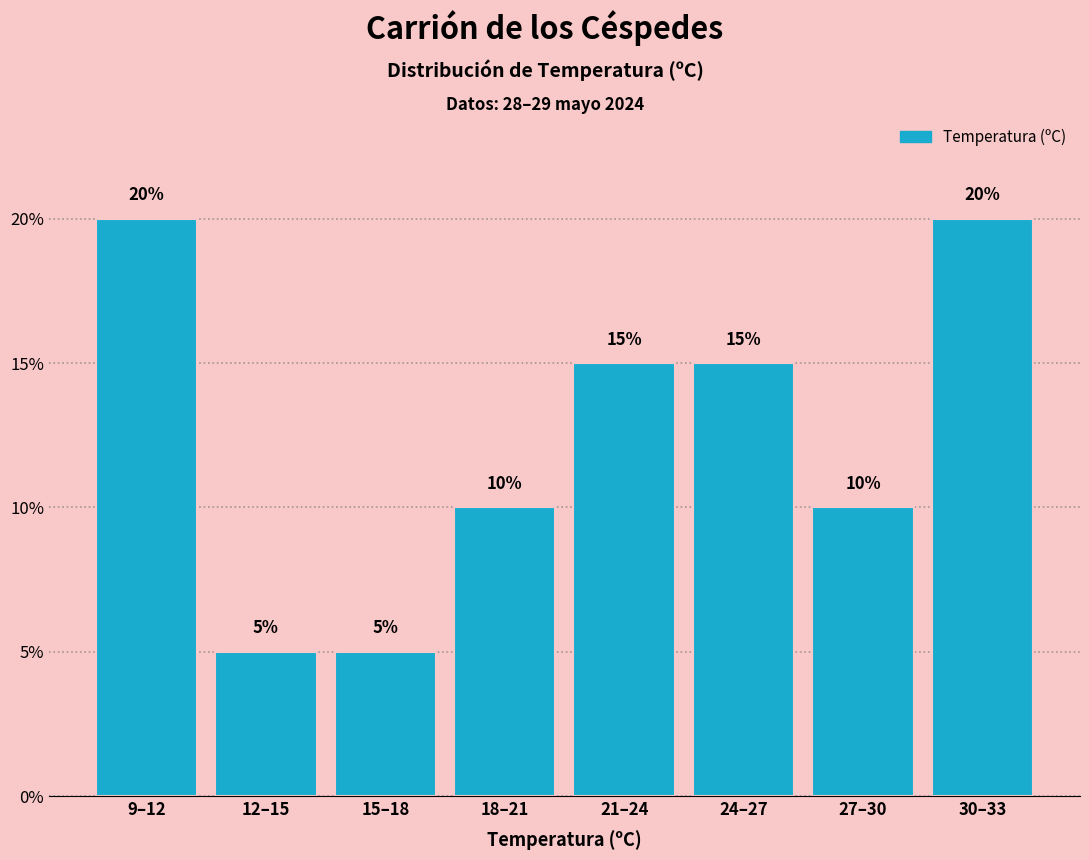

Reading right to left, extract all data points from this chart.

30–33=20	27–30=10	24–27=15	21–24=15	18–21=10	15–18=5	12–15=5	9–12=20